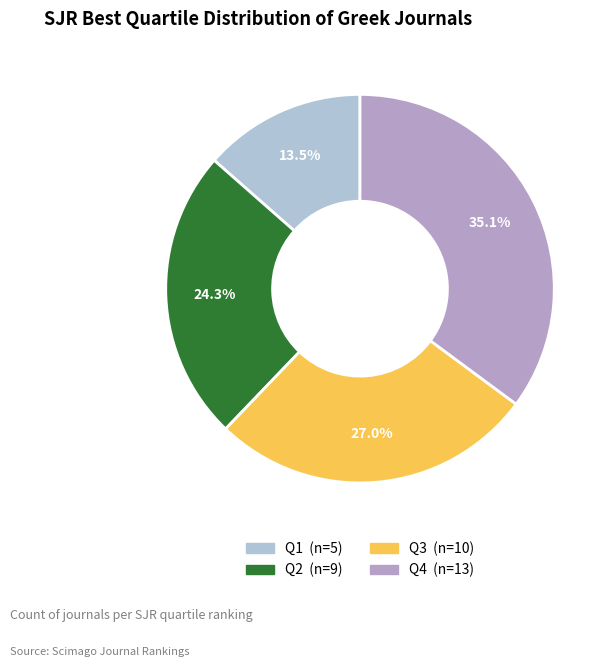

Rank the categories by value from highest to lowest.

Q4, Q3, Q2, Q1